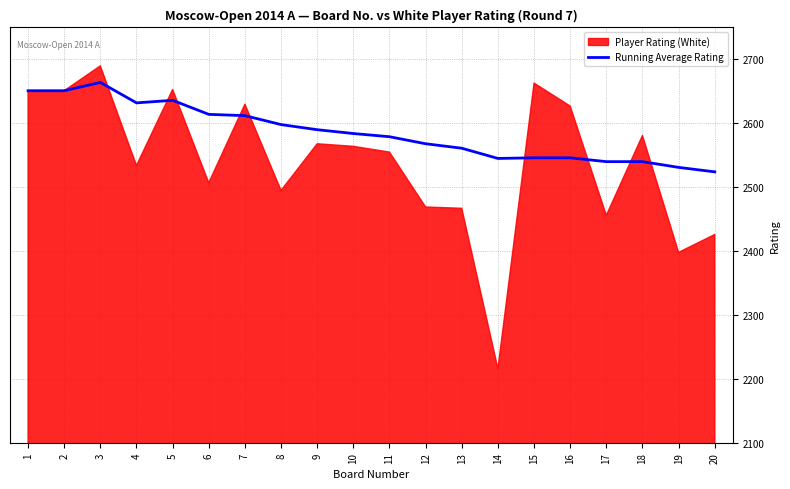

What is the ratio of the value at 3 to the value at 2?

1.0